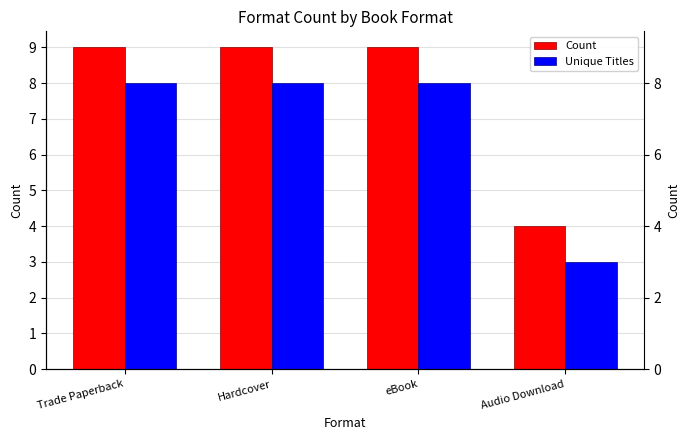

Does the chart contain any negative values?

No